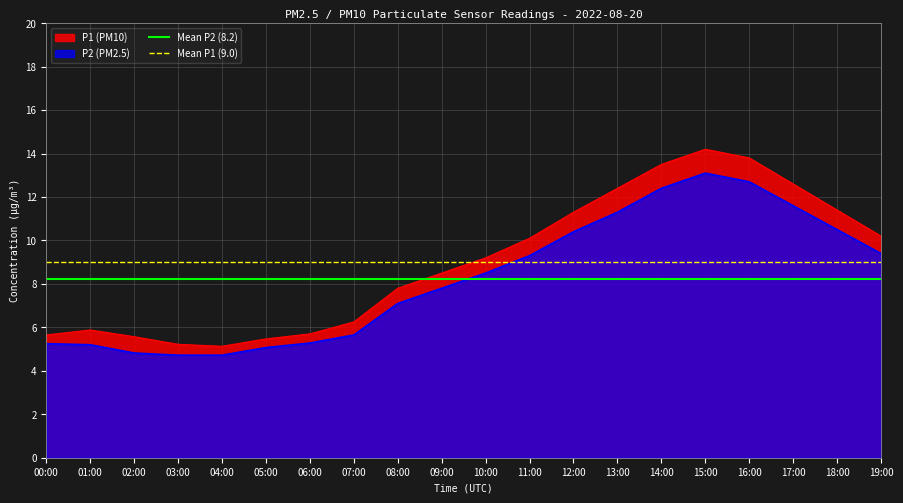

The P1 (PM10) series shows 16.0 at 19:00. True or false?

False